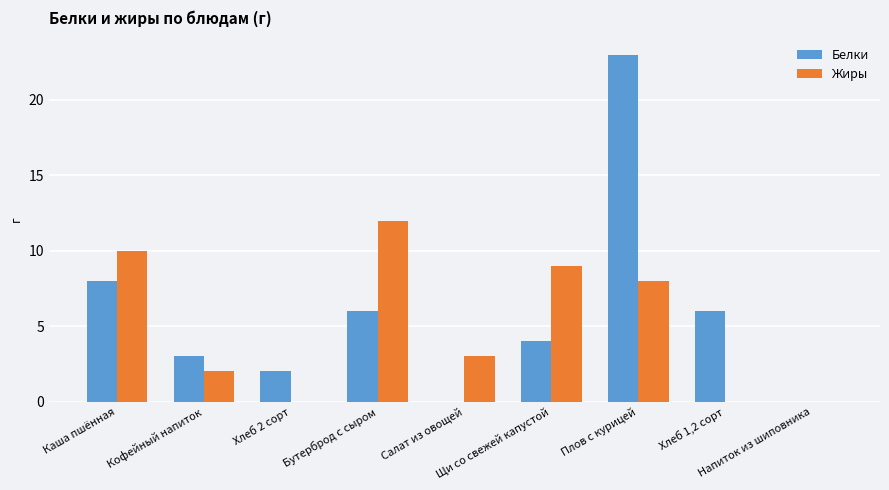

What is the sum of all Белки values?

52